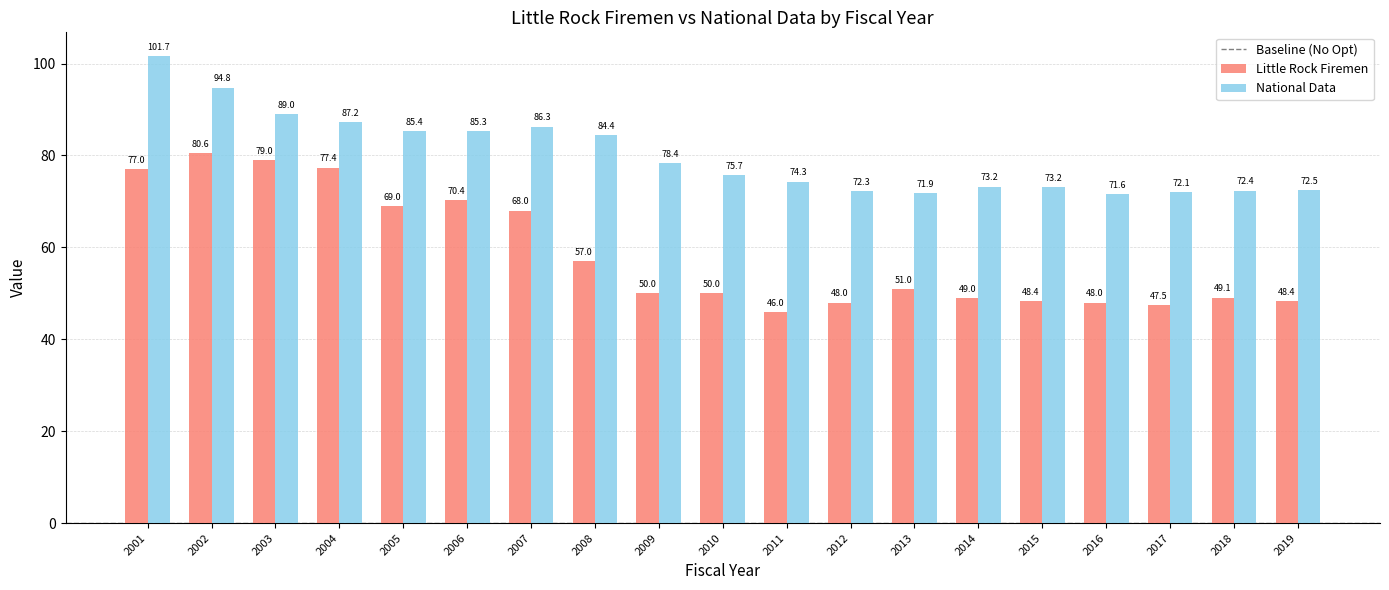

Rank the series by their average value, from lowest to highest.

Little Rock Firemen, National Data